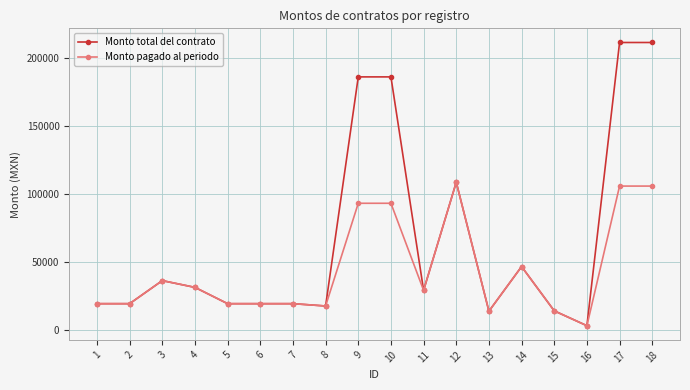

Which series has the largest total across all categories?

Monto total del contrato